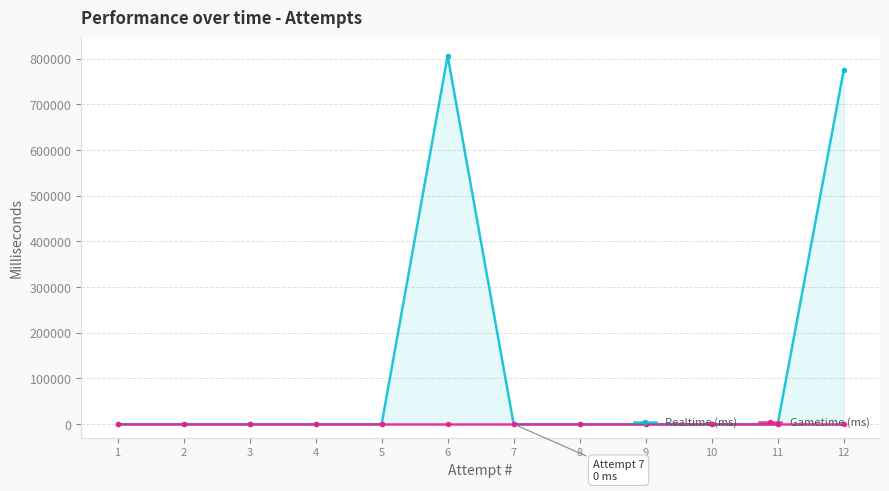

Rank the series by their average value, from lowest to highest.

Gametime (ms), Realtime (ms)